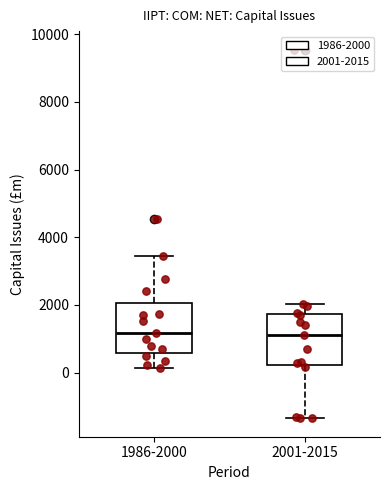

Where is the lower edge of the box for 1986-2000 on the y-axis? The values are not printed on the chart, so give them approximately, as read against the axis.

600